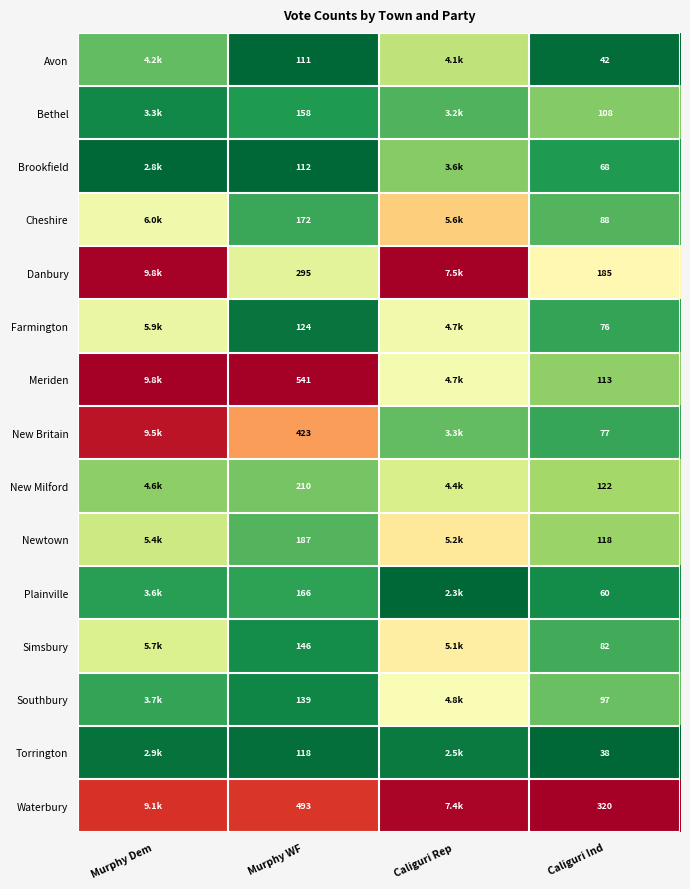

At Murphy WF, list the series in order from smallest to largest.

Avon, Brookfield, Torrington, Farmington, Southbury, Simsbury, Bethel, Plainville, Cheshire, Newtown, New Milford, Danbury, New Britain, Waterbury, Meriden